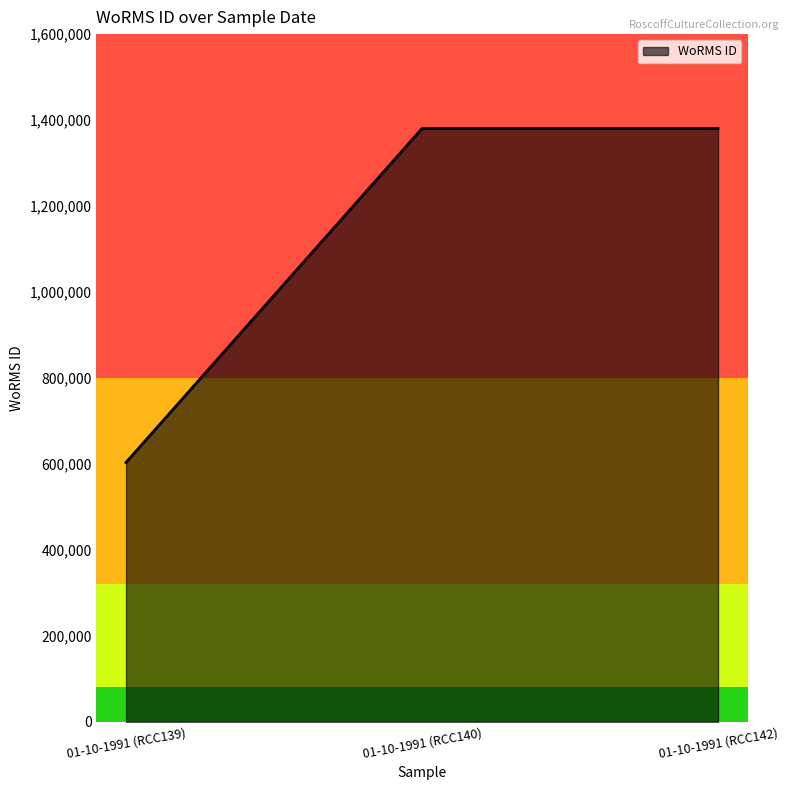

Approximately how many times larger is the value at 01-10-1991 (RCC140) compared to 01-10-1991 (RCC142)?

1.0